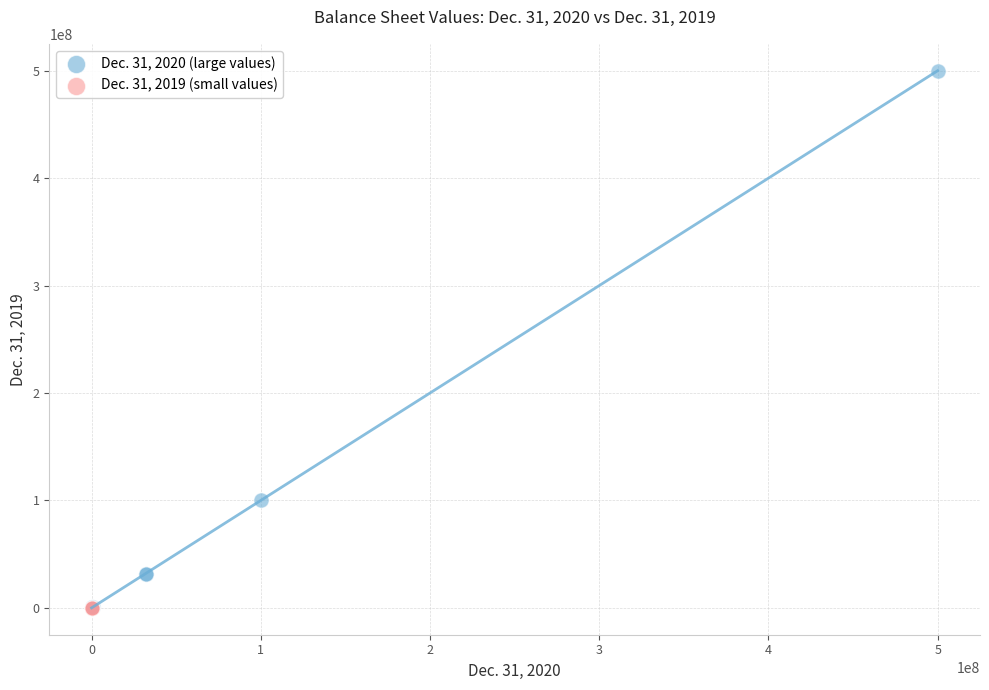

Which series has the widest spread of Y values?

Dec. 31, 2020 (large values)